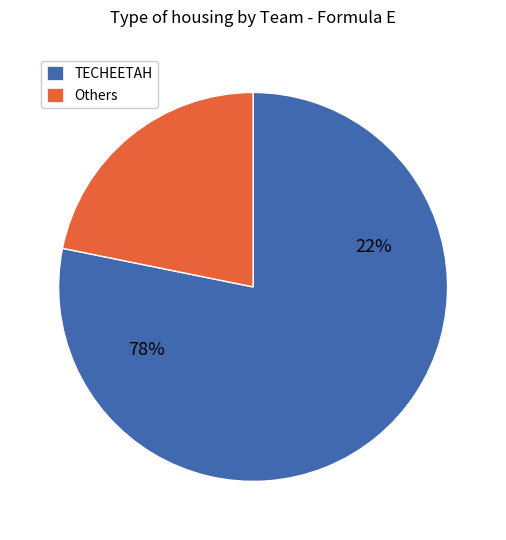

Is 3 the majority of the pie?

No